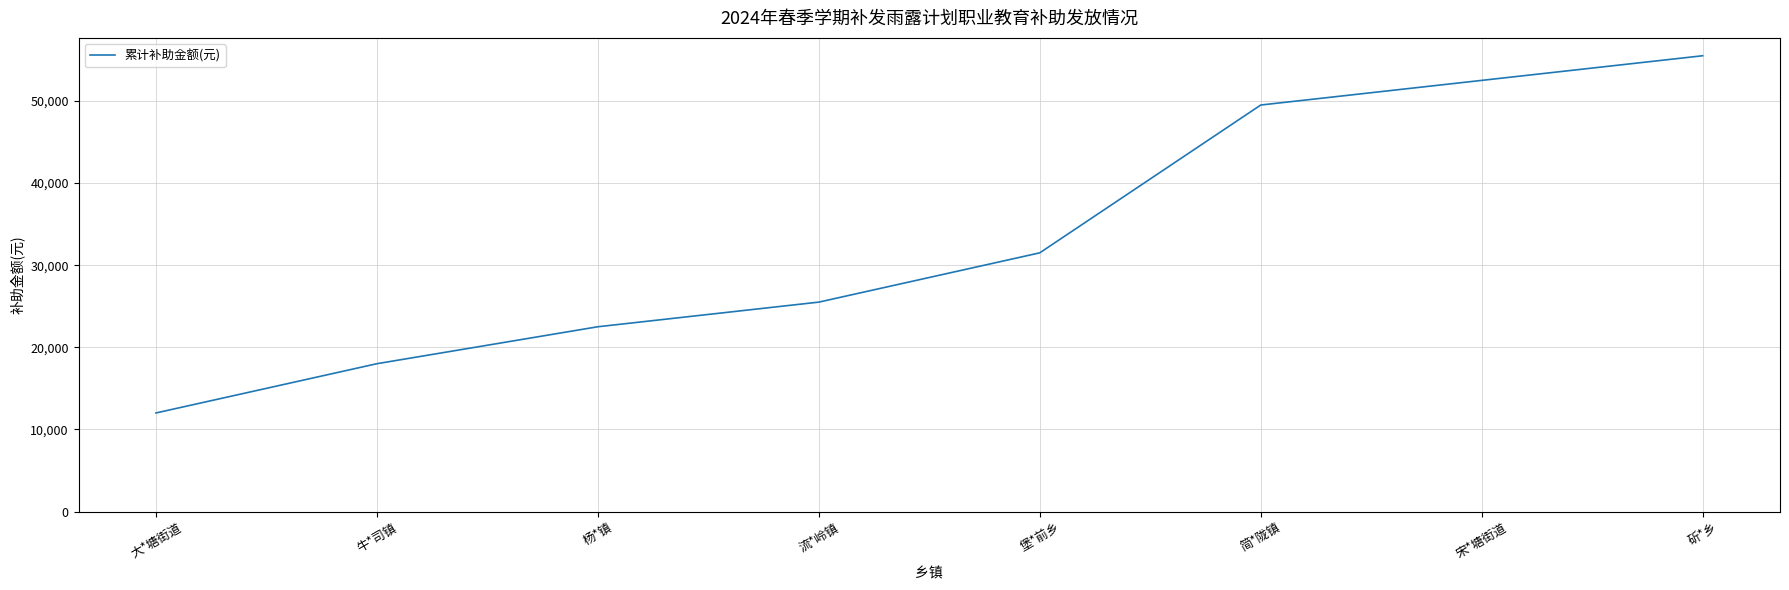

Which has a higher value, 堡*前乡 or 流*岭镇?

堡*前乡